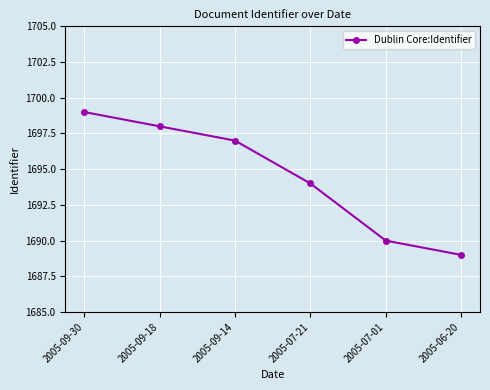

What is the change in value from 2005-09-18 to 2005-07-01?

-8